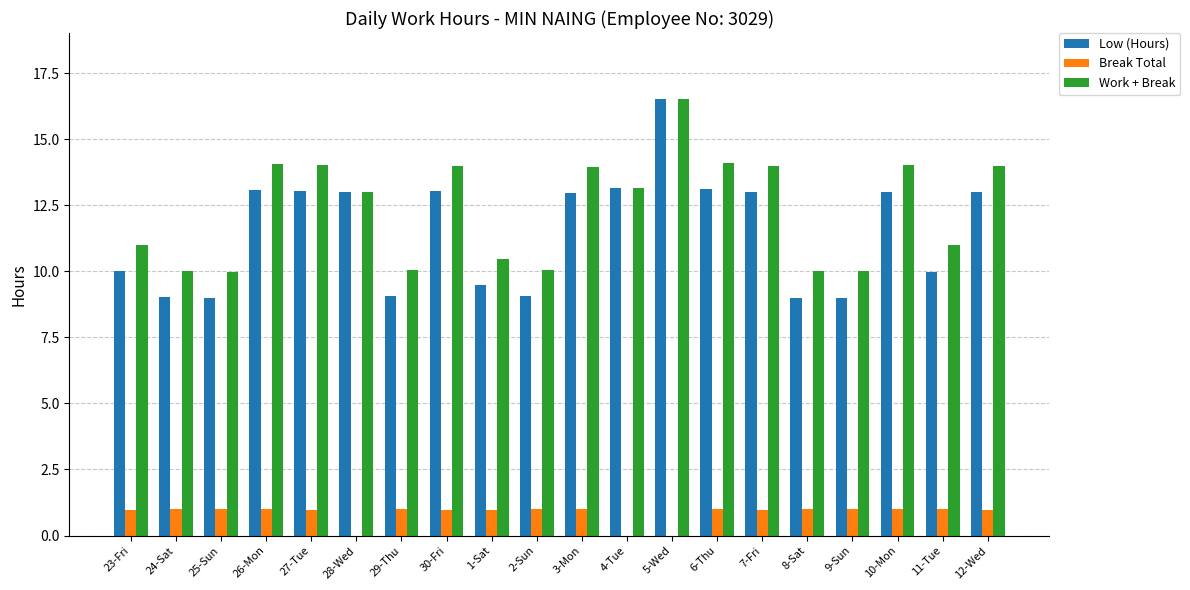

What is the total value across all series at 1-Sat?

20.9